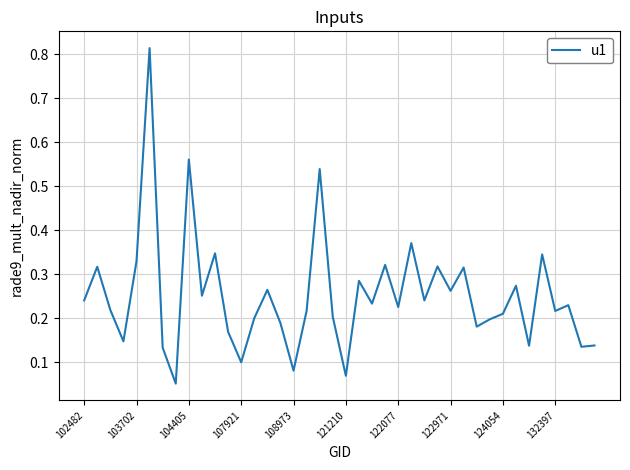

How many lines are shown in the chart?

1